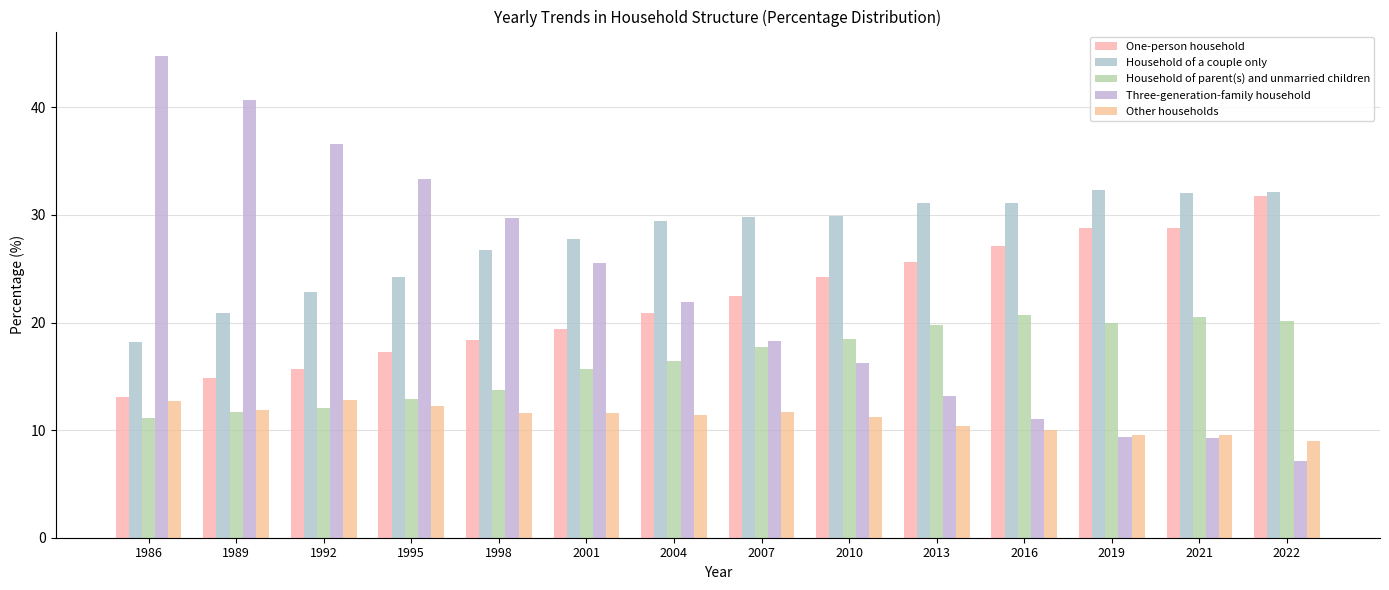

Which series has the widest spread of values?

Three-generation-family household